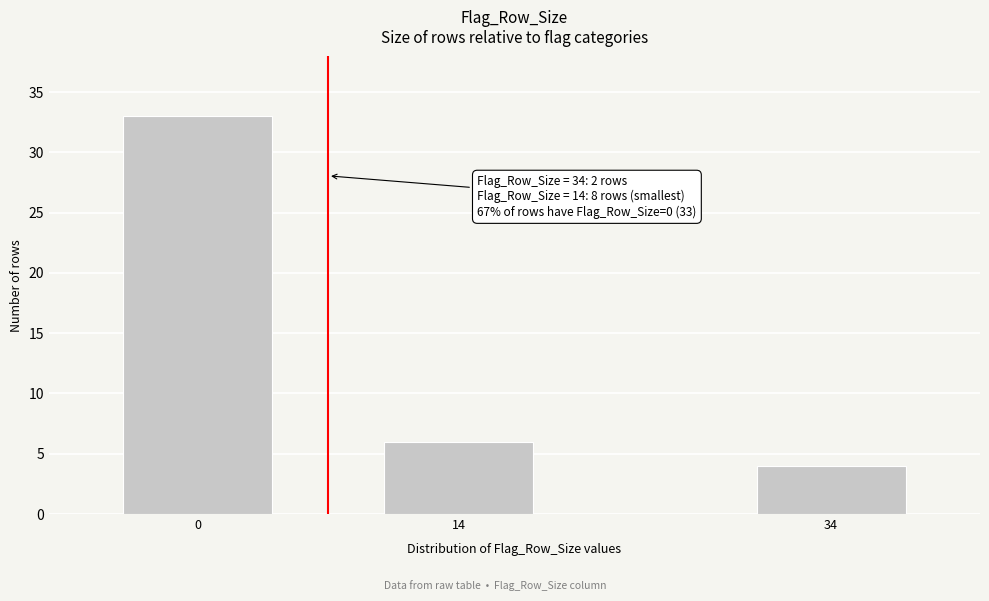

Reading left to right, list all the values displayed in this chart.

0=33	14=6	34=4